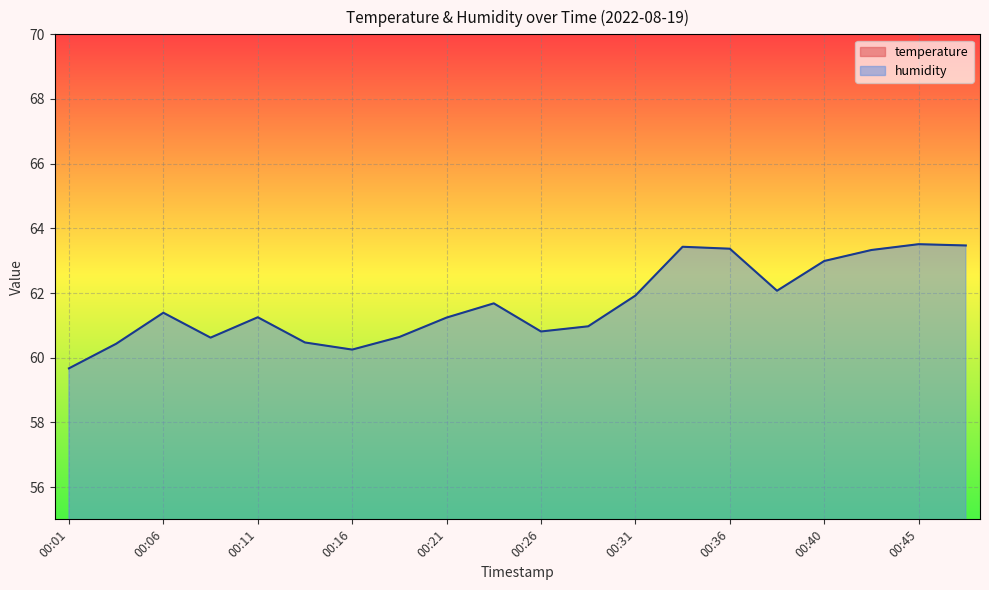

What is the sum of the humidity values at 00:16 and 00:45?

123.8